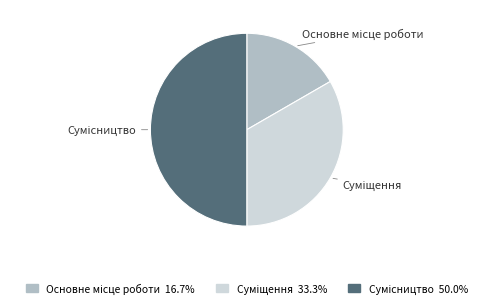

Which category has the smallest portion of the pie?

Основне місце роботи